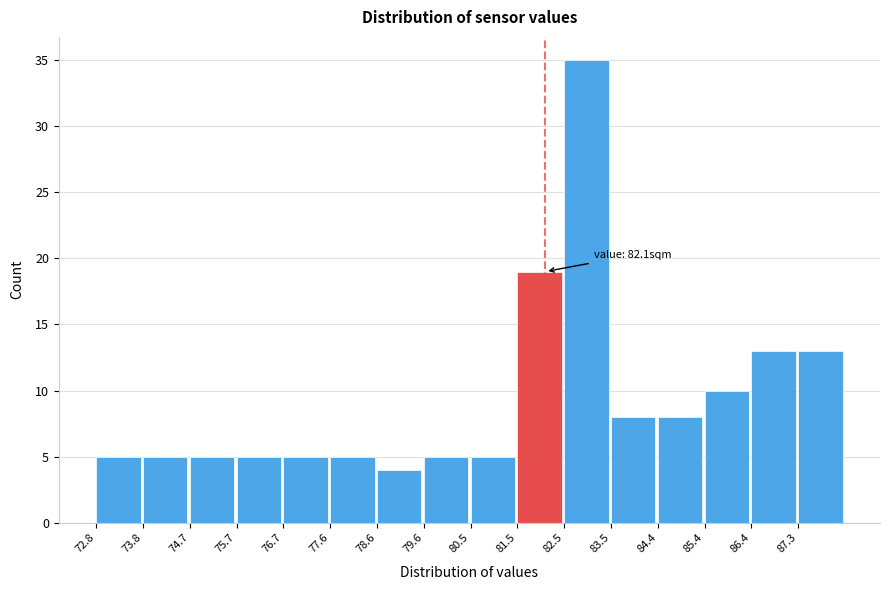

Over which range of the x-axis is the bar tallest?

82.5 to 83.5